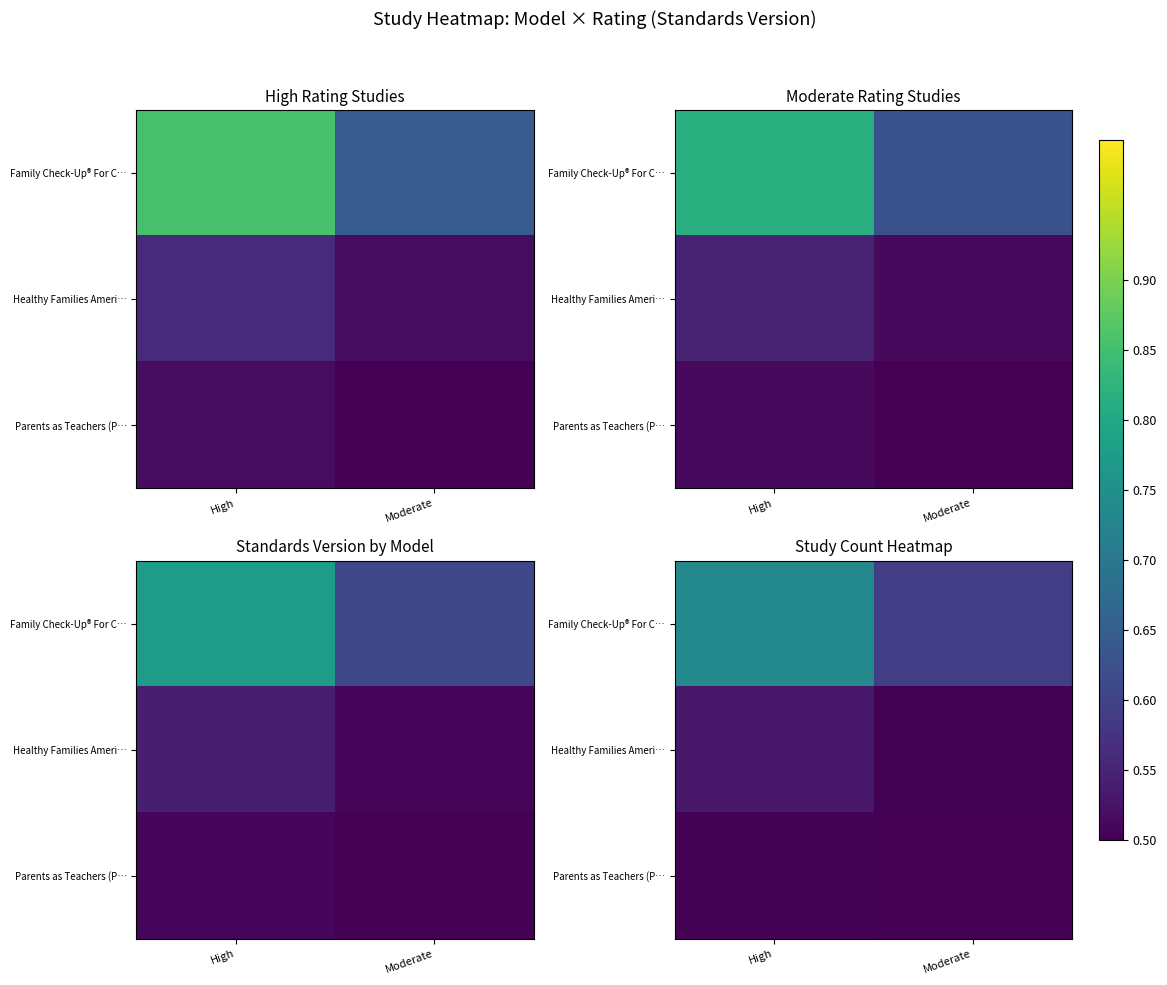

The Parents as Teachers (P… series shows 0.5 at Moderate. True or false?

True